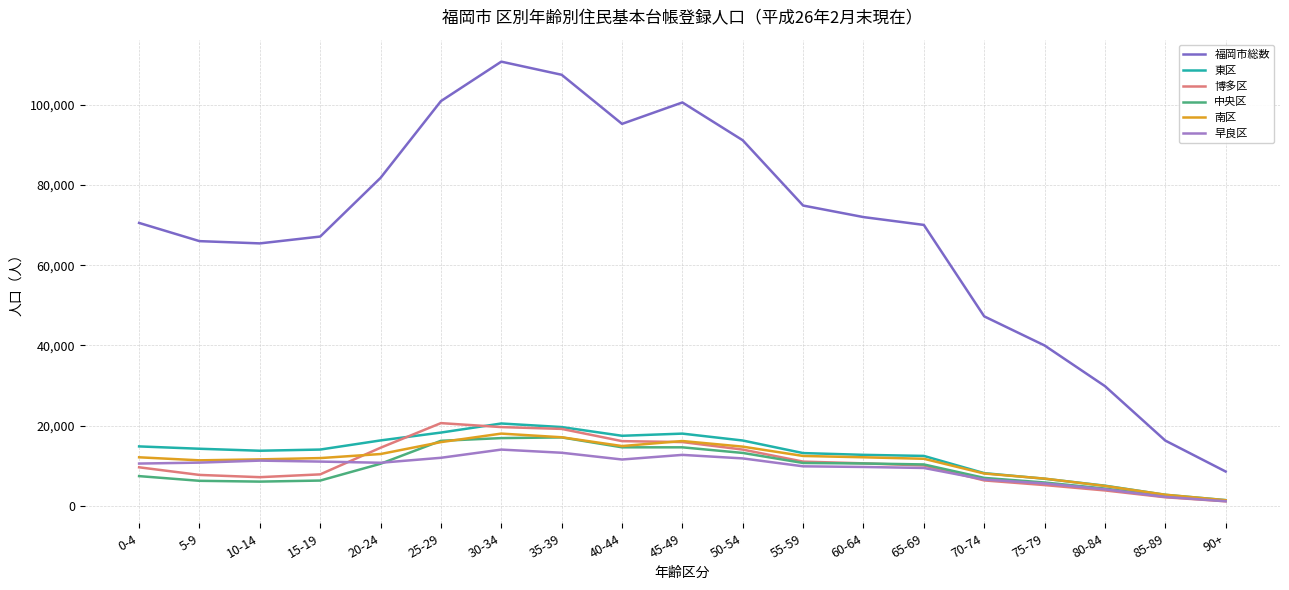

True or false: 東区 has a value of 14782 at 0-4.

True